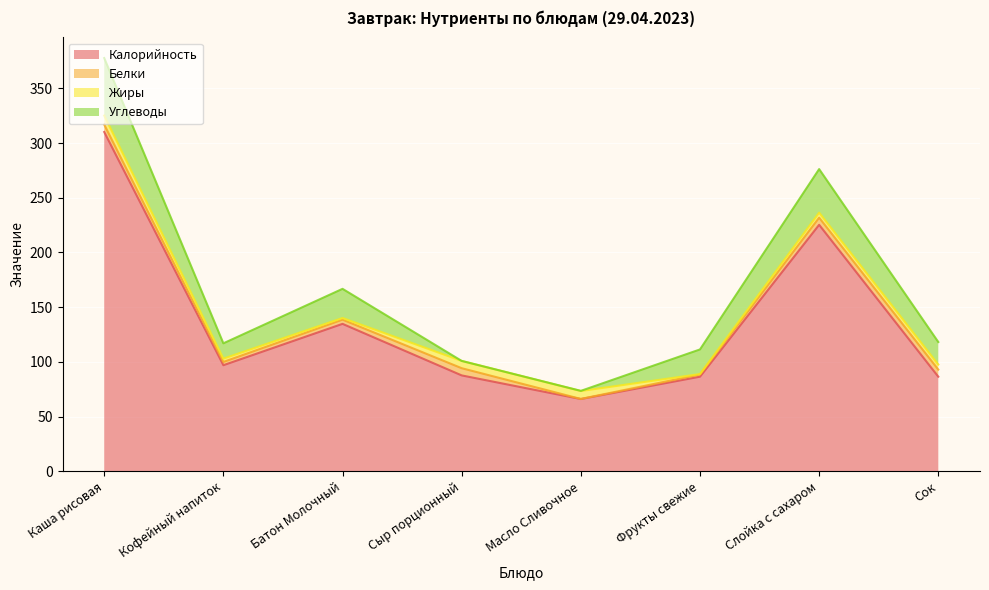

What is the sum of the Калорийность values at Масло Сливочное and Каша рисовая?

376.2